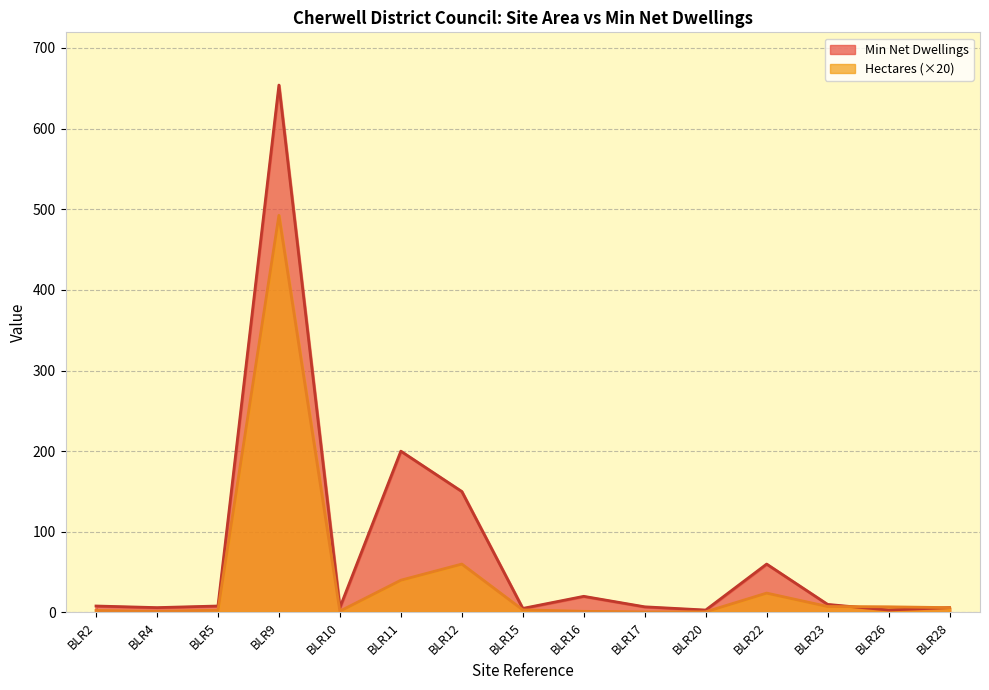

Reading left to right, extract all data points from this chart.

Hectares: BLR2=2.4	BLR4=1.4	BLR5=2.8	BLR9=492.4	BLR10=1.6	BLR11=40.0	BLR12=60.0	BLR15=3.2	BLR16=1.4	BLR17=0.6	BLR20=0.8	BLR22=24.0	BLR23=7.4	BLR26=7.0	BLR28=6.0
Min Net Dwellings: BLR2=8.0	BLR4=6.0	BLR5=8.0	BLR9=654.0	BLR10=6.0	BLR11=200.0	BLR12=150.0	BLR15=5.0	BLR16=20.0	BLR17=7.0	BLR20=3.0	BLR22=60.0	BLR23=10.0	BLR26=3.0	BLR28=6.0